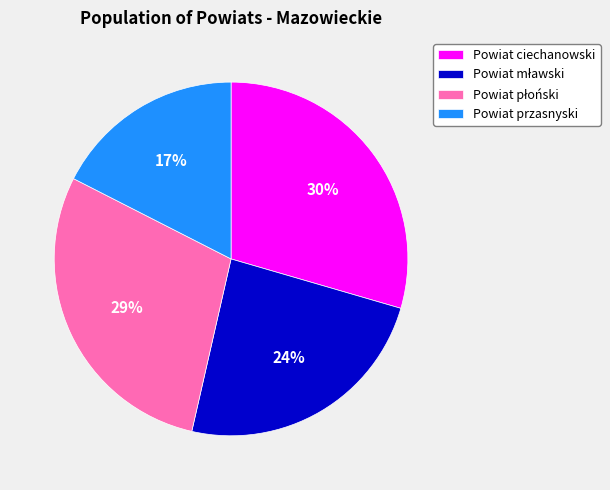

Between Powiat ciechanowski and Powiat przasnyski, which is larger?

Powiat ciechanowski